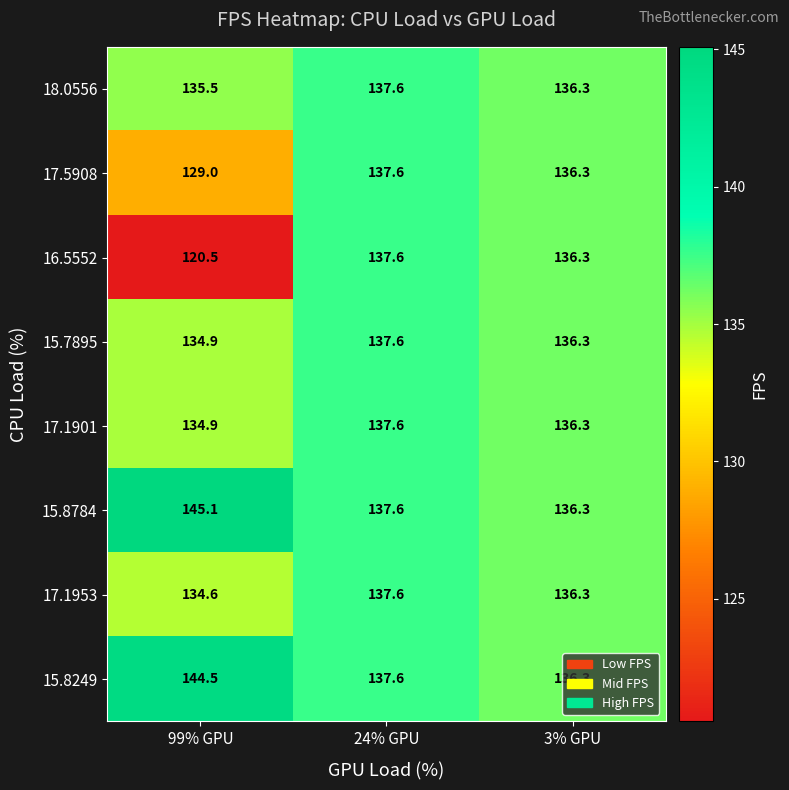

The 18.0556 series shows 135.5 at 99% GPU. True or false?

True